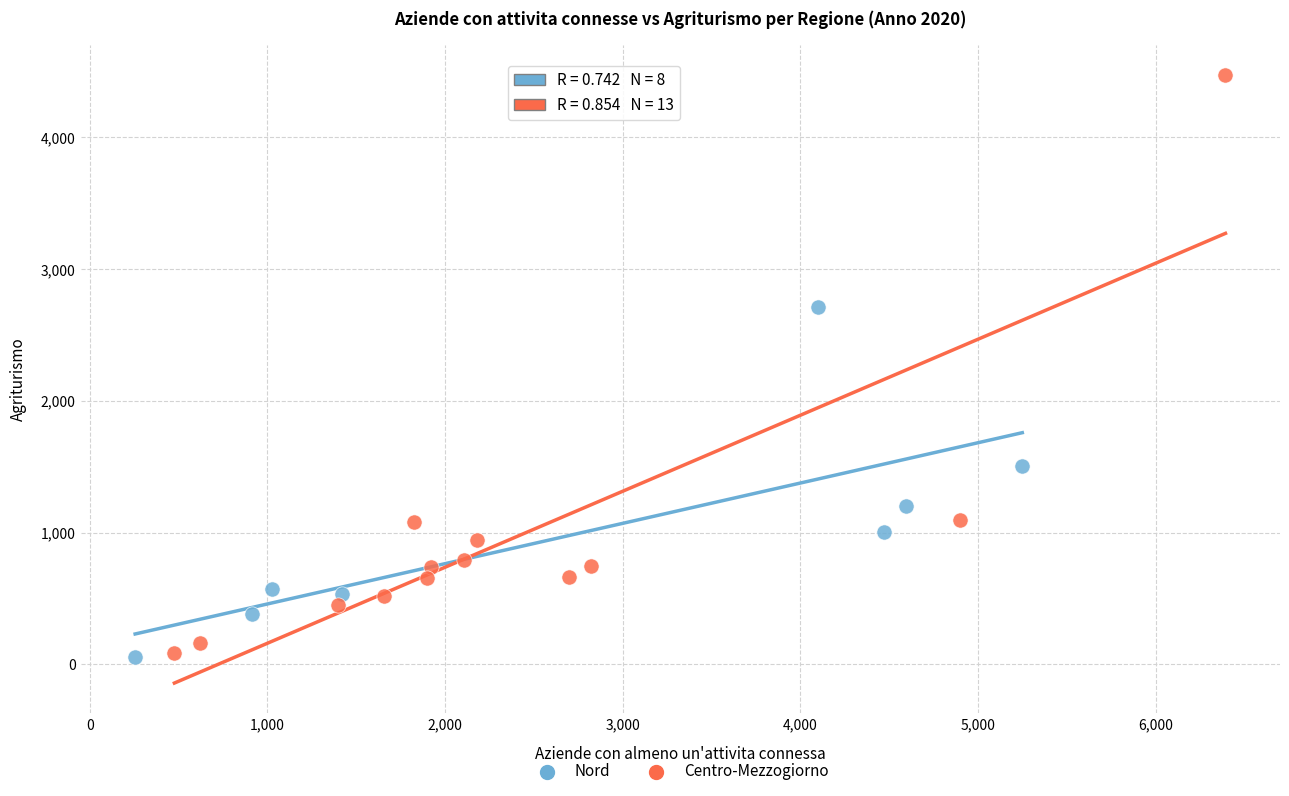

Which series has the widest spread of Y values?

Centro-Mezzogiorno